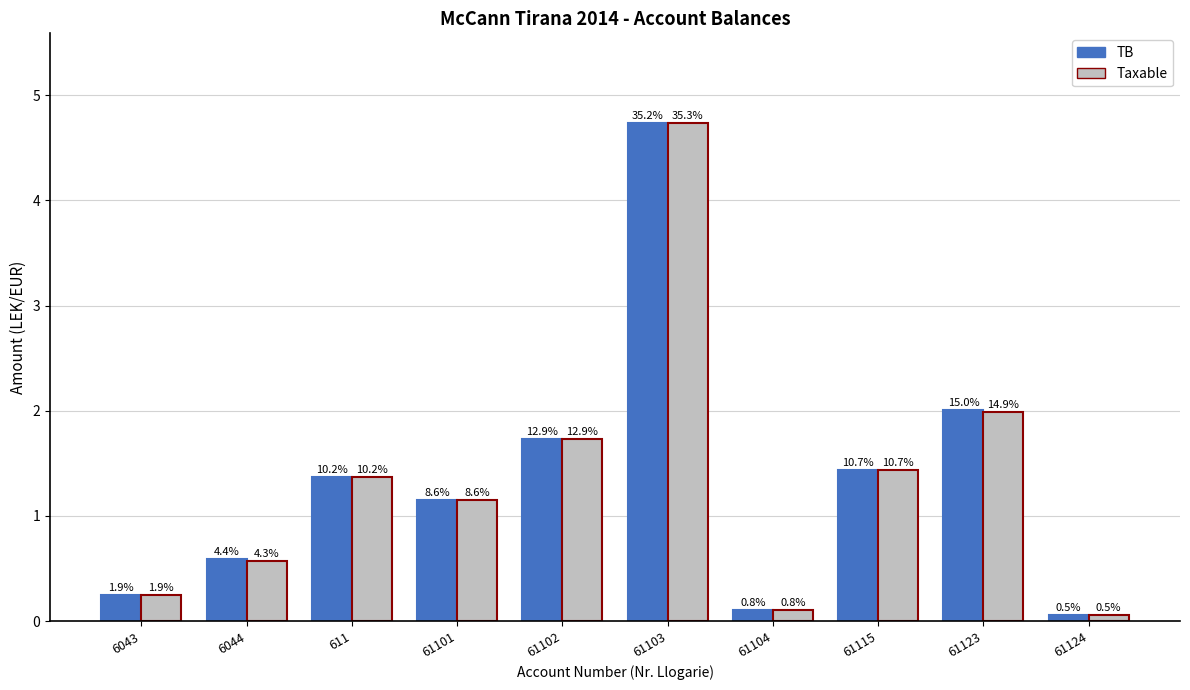

Which series has the largest total across all categories?

TB